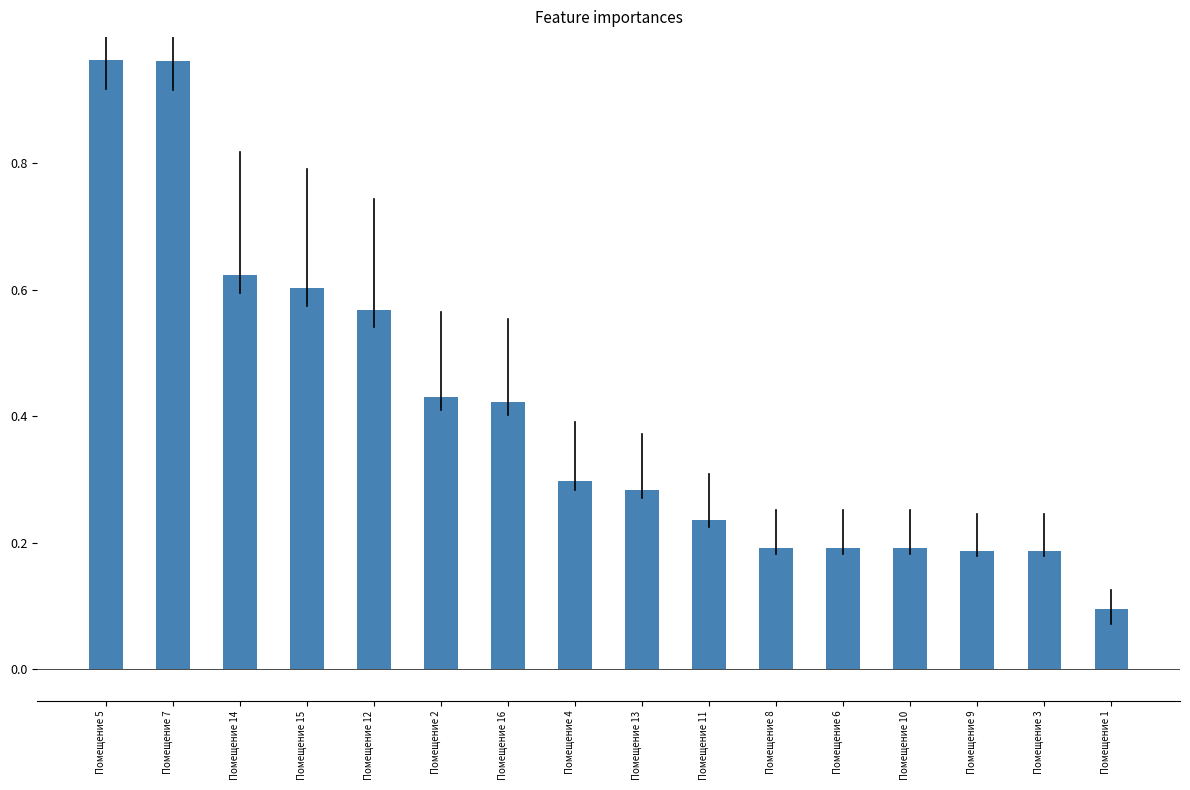

What is the label of the 2nd bar from the left?

Помещение 7